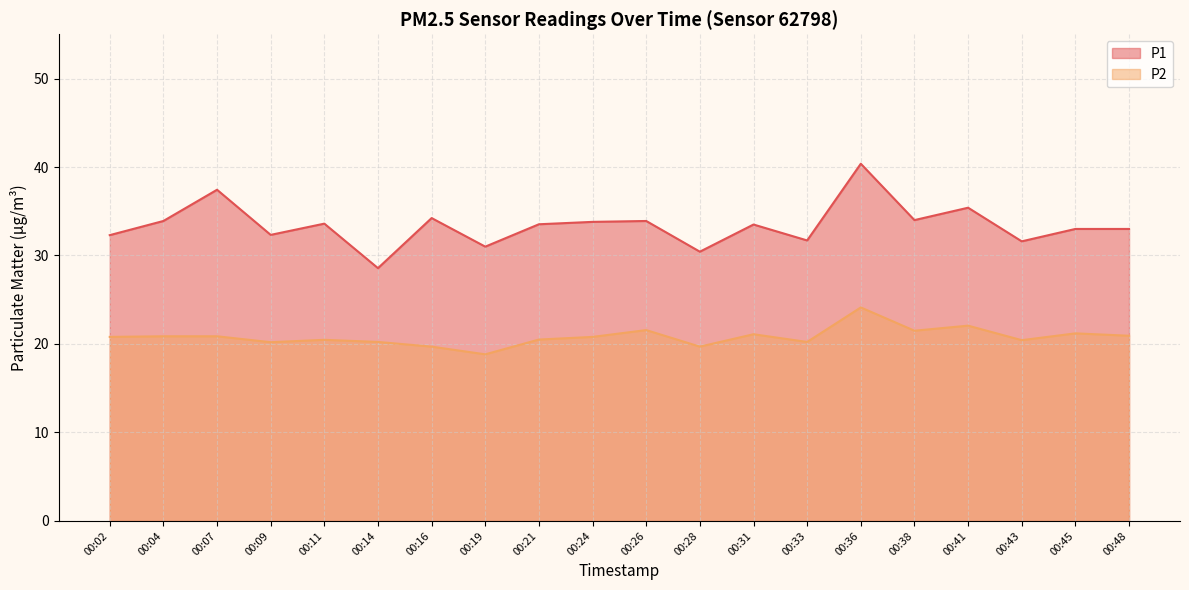

How many data points in P1 are less than 33?

7